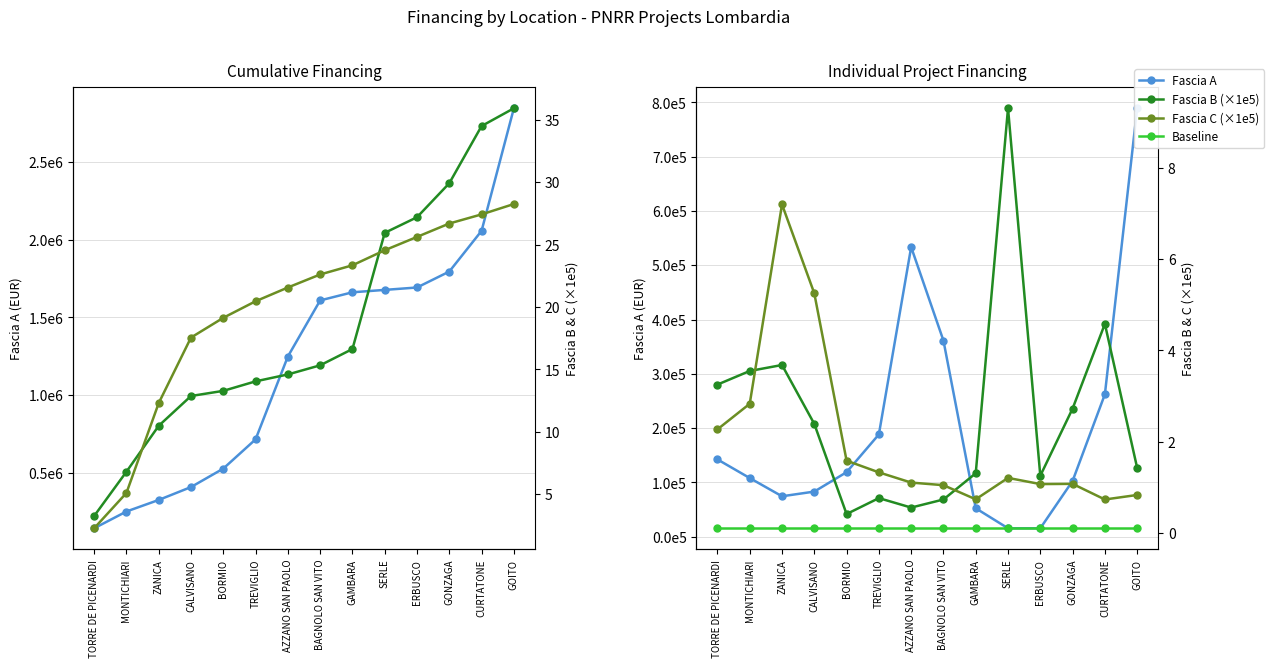

What position from the right is MONTICHIARI?

13